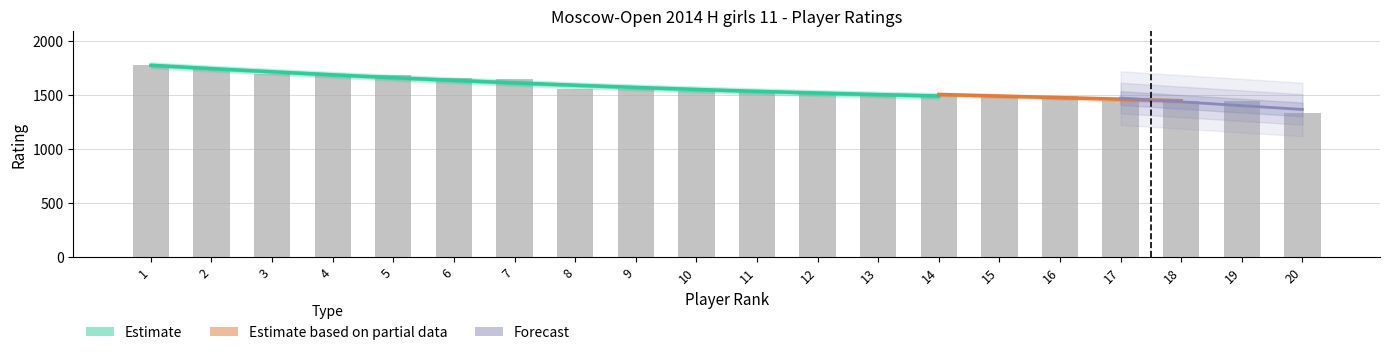

The value at 5 is 921. True or false?

False